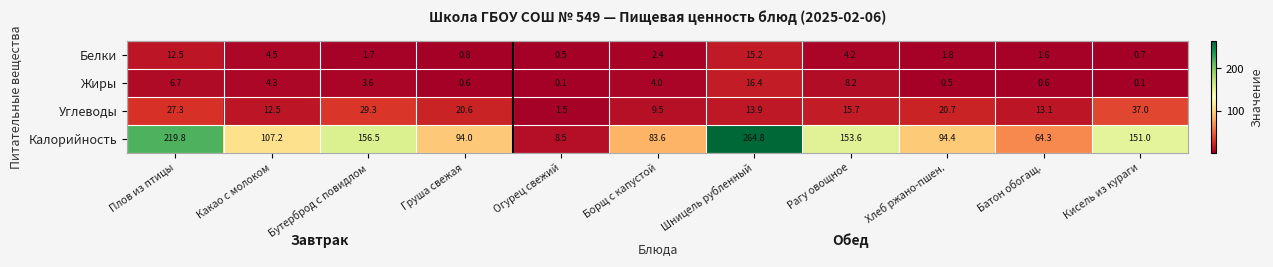

Which label corresponds to the largest value in the chart?

Шницель рубленный